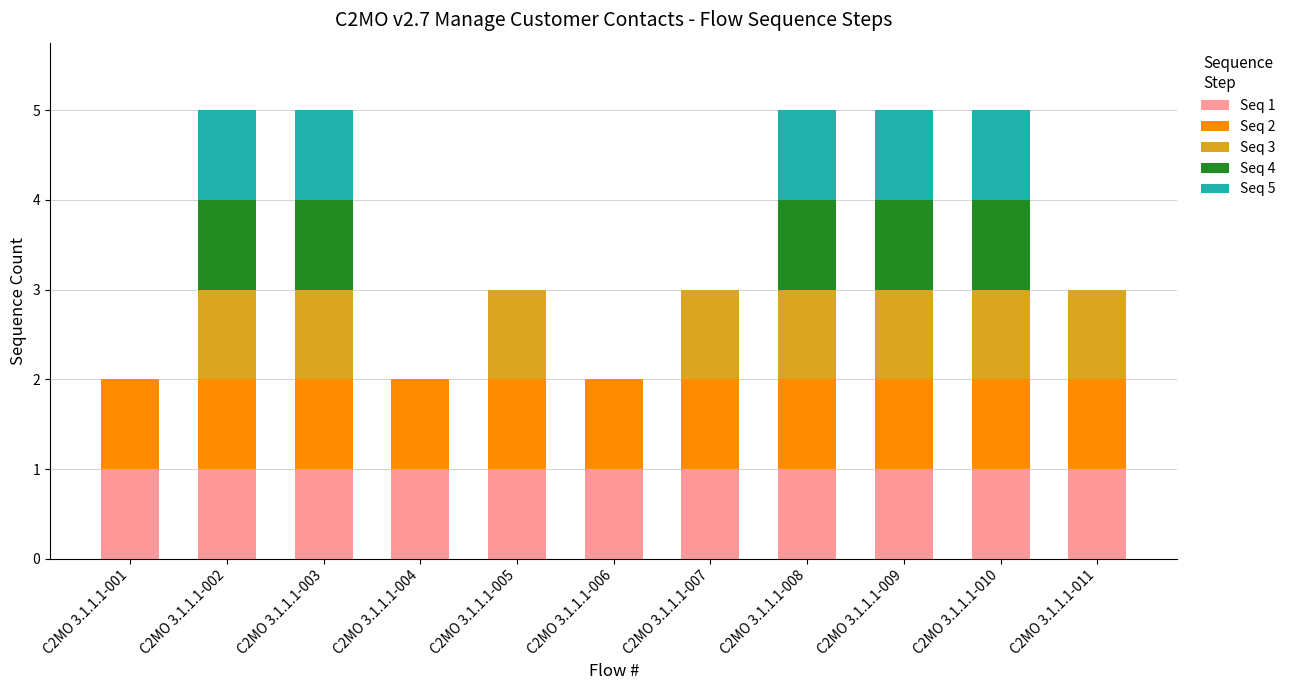

What is the total value across all series at C2MO 3.1.1.1-009?

5